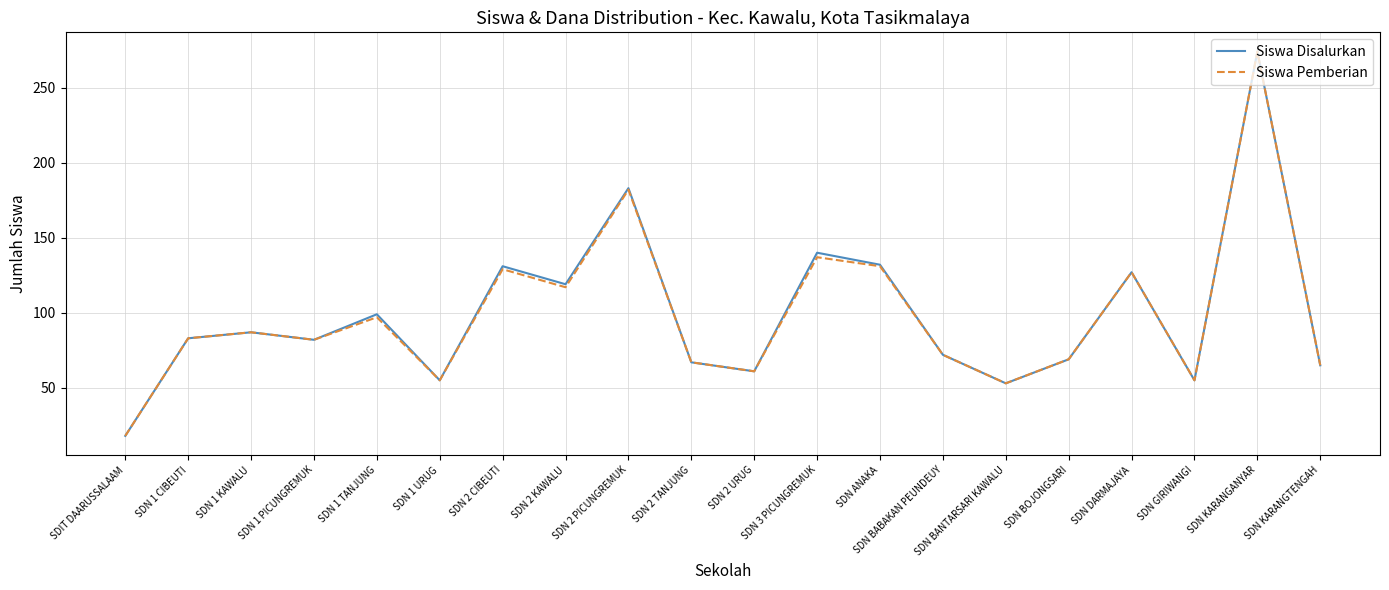

What is the sum of all Siswa Pemberian values?

1961